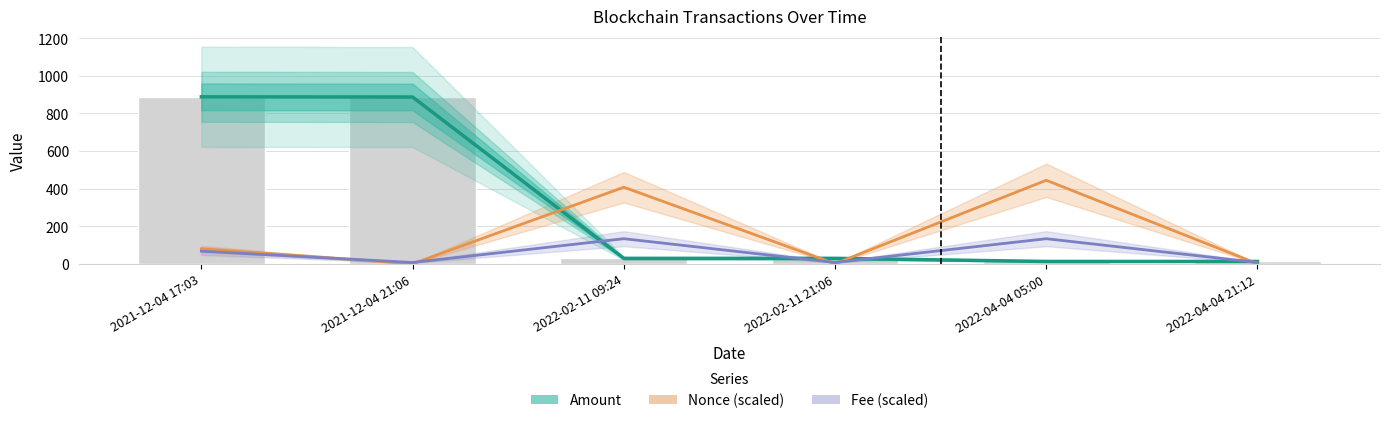

The Nonce (scaled) series shows 407.2 at 2022-02-11 09:24. True or false?

True